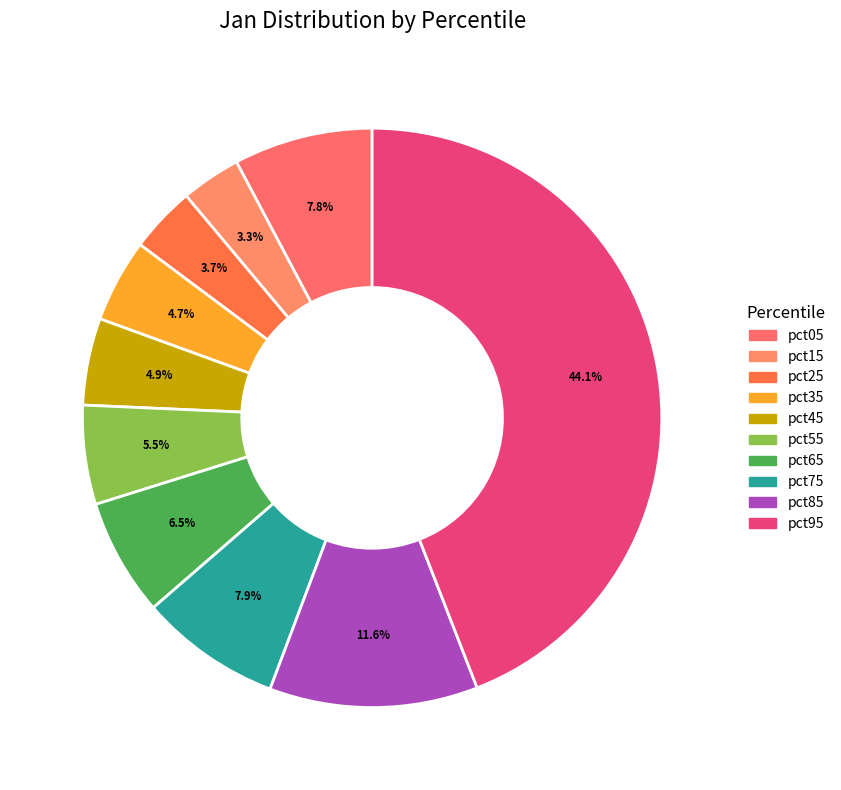

How many segments does this pie chart have?

10